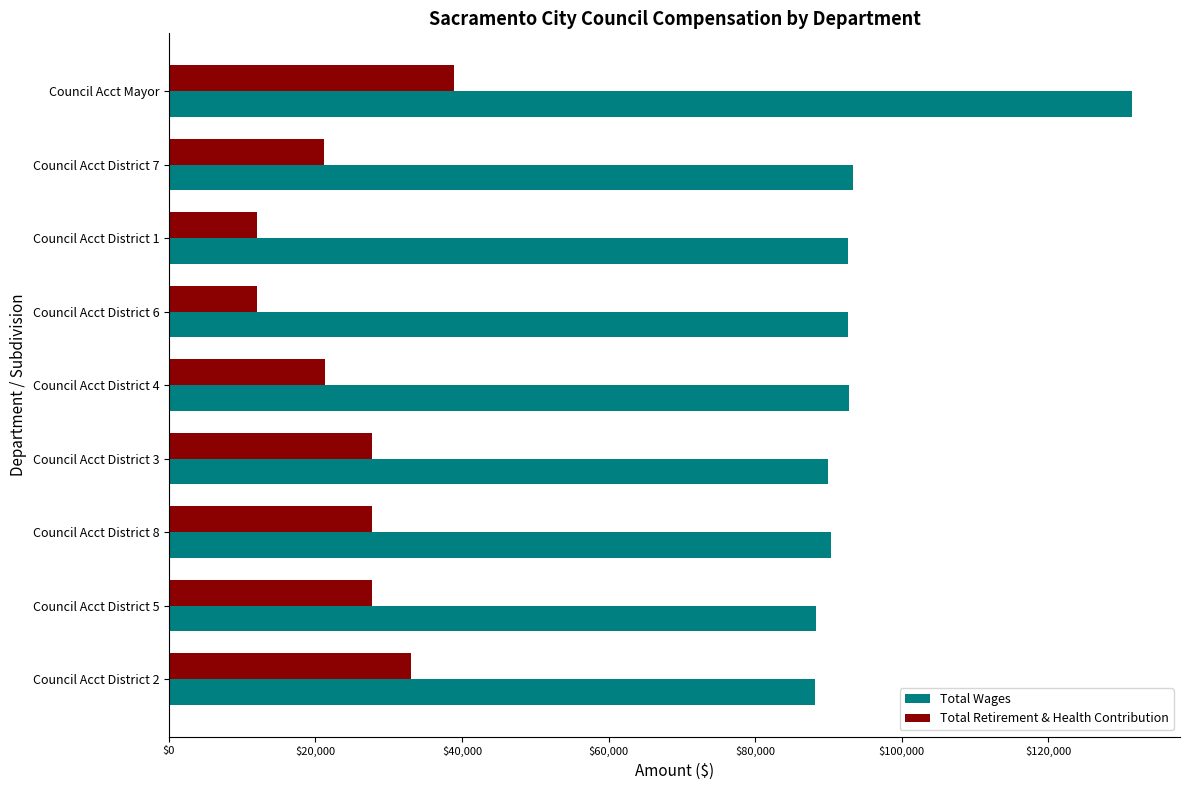

The value of Total Wages at Council Acct District 4 is 48830. True or false?

False